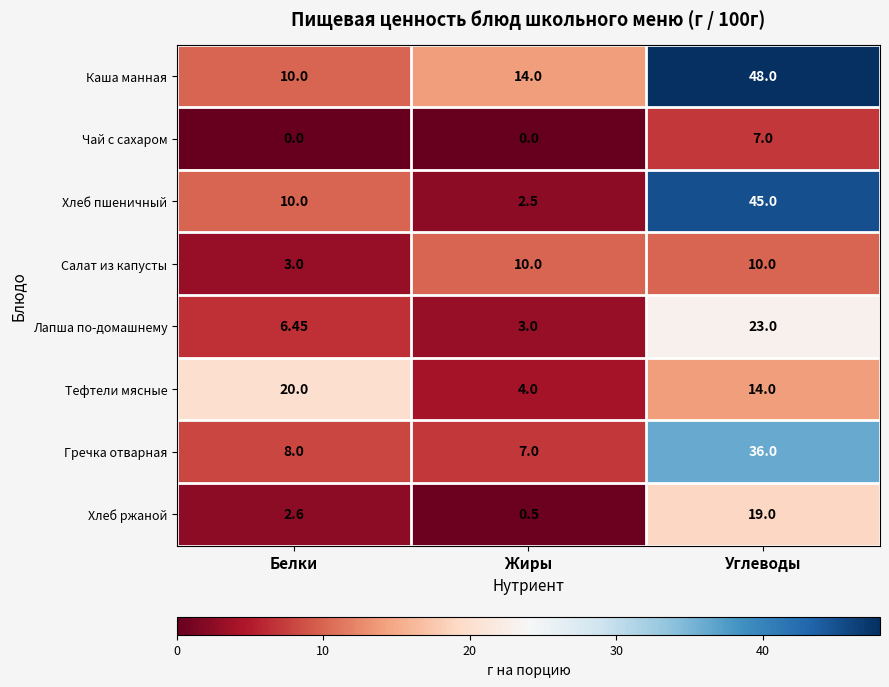

How many data points does each series have?

3